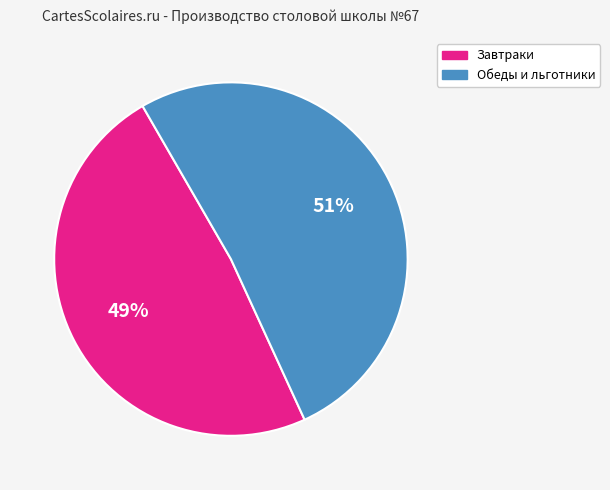

To the nearest percent, what is the average slice percentage?

50%